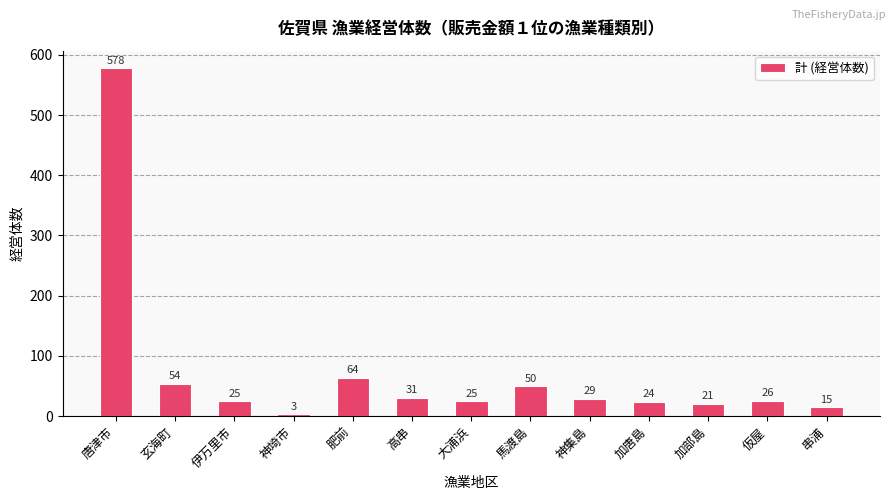

What is the value of the 8th bar from the left?

50